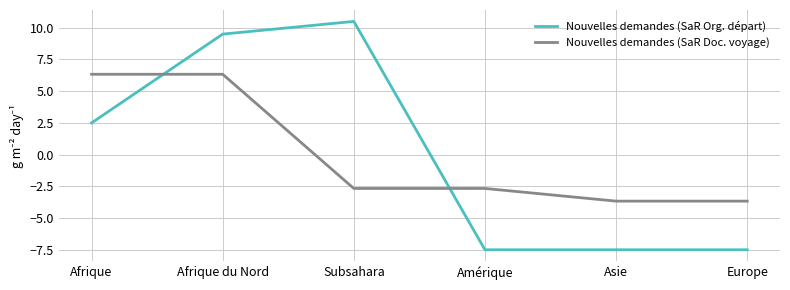

What is the difference between the Nouvelles demandes (SaR Doc. voyage) values at Afrique and Europe?

10.0